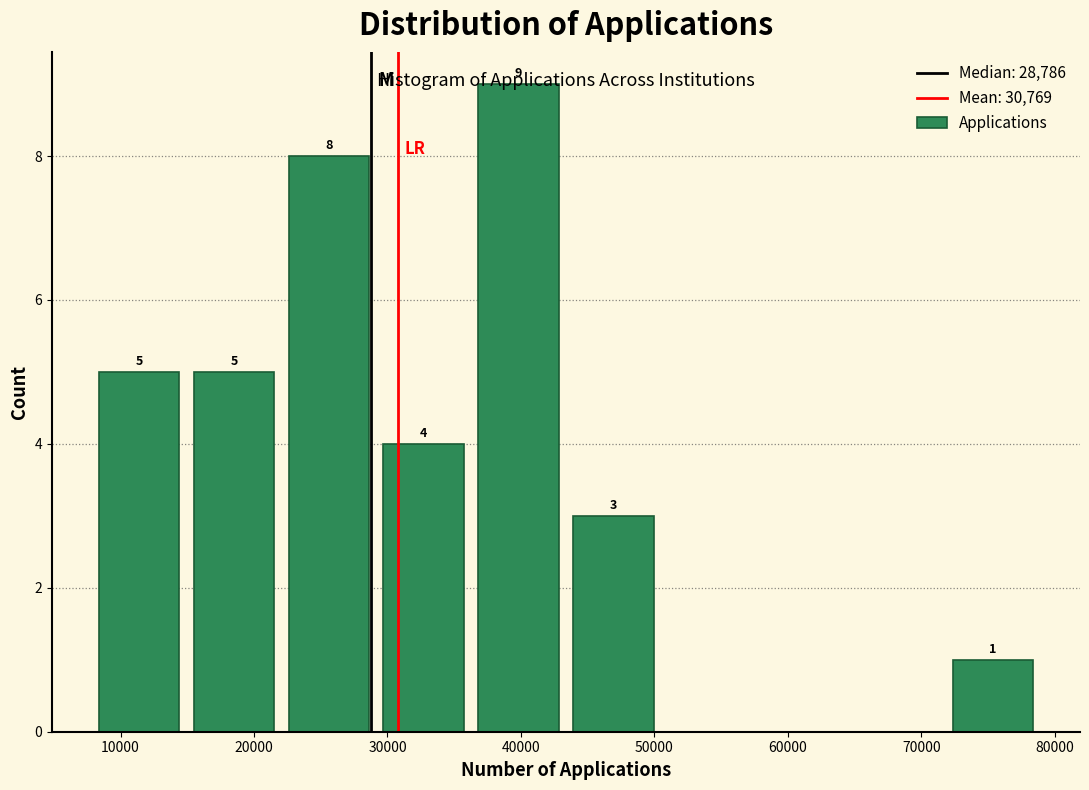

Which range on the x-axis has the tallest bar?

37000 to 44000